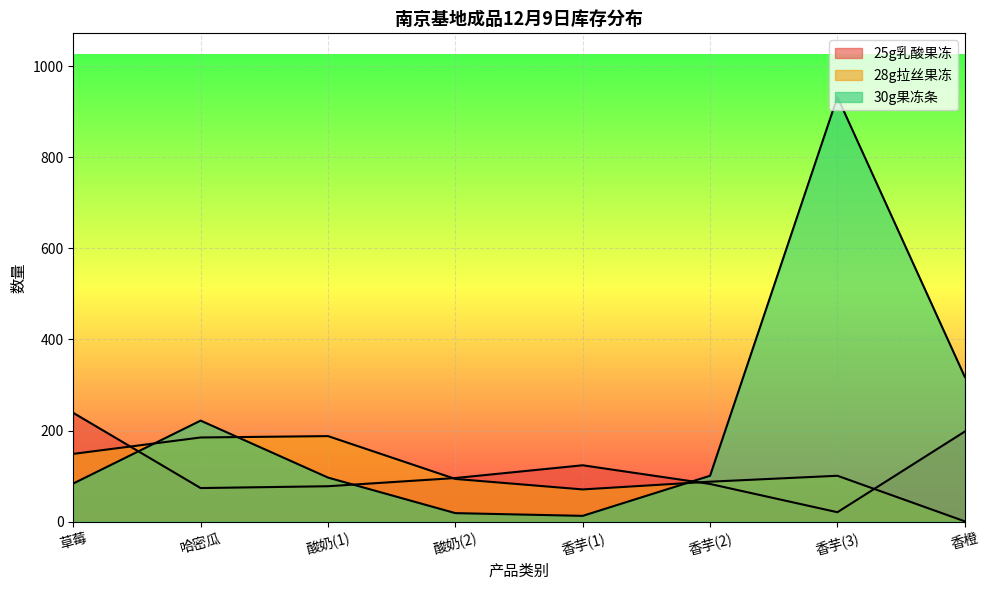

At which label does 25g乳酸果冻 first exceed 96?

草莓